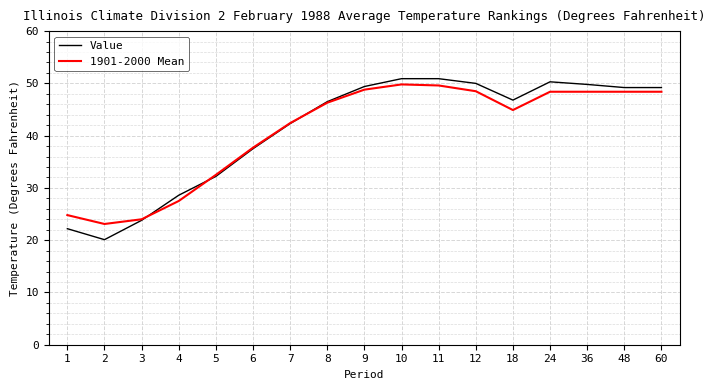

What are all the series names shown in the legend?

Value, 1901-2000 Mean